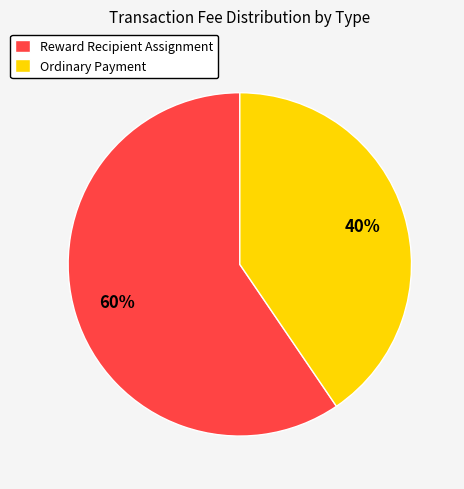

To the nearest percent, what is the average slice percentage?

50%